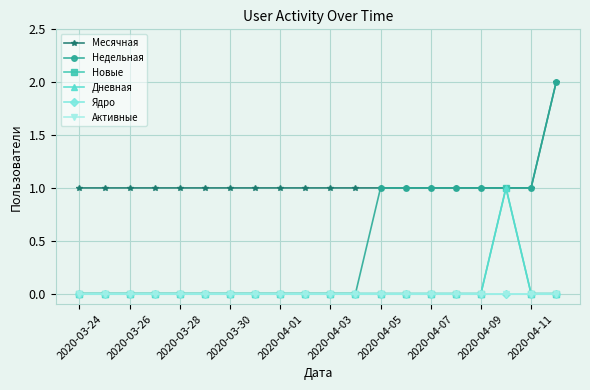

Is this an area chart (filled region under the line)?

No